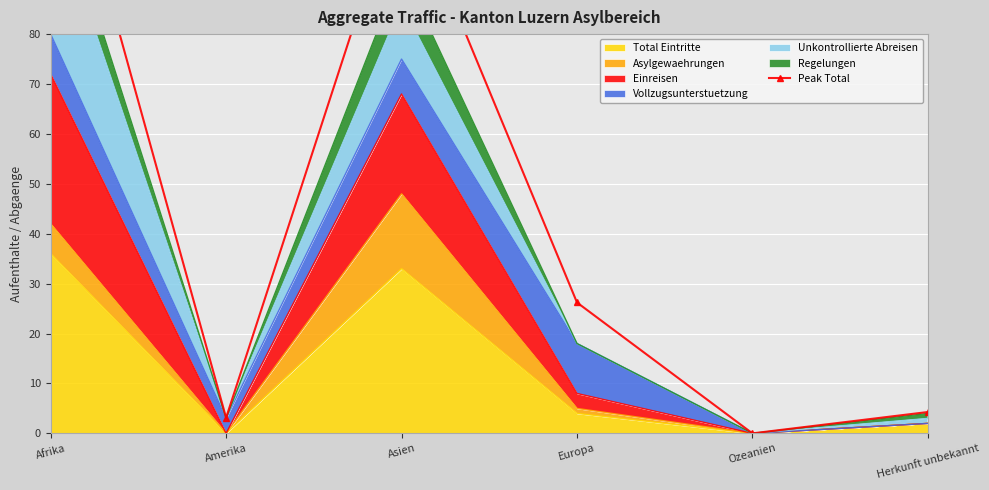

How many categories are shown in the chart?

6